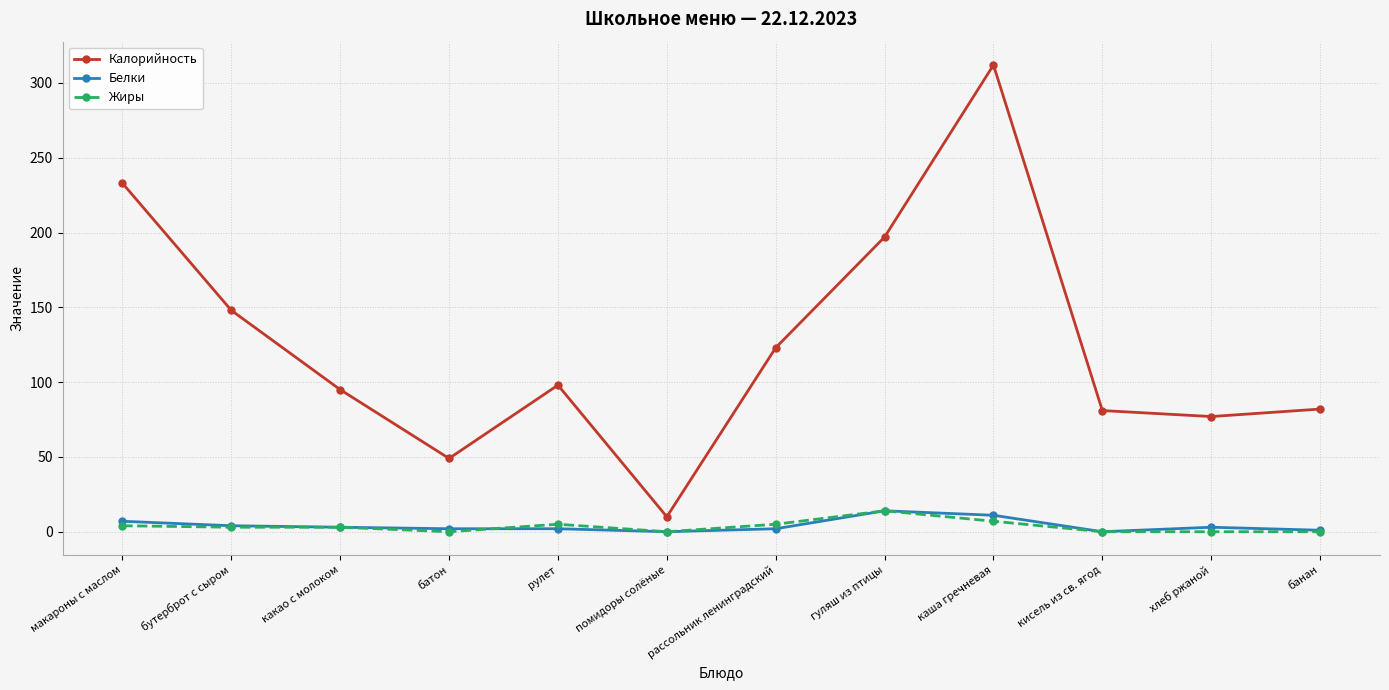

Which series has the widest spread of values?

Калорийность